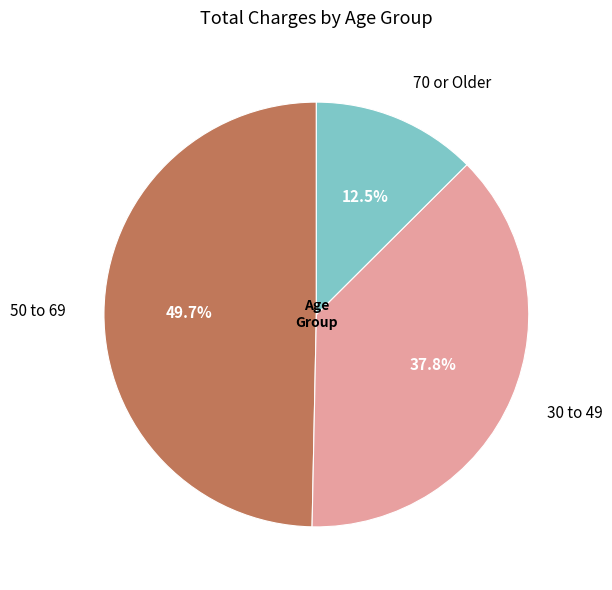

Rank the categories by value from lowest to highest.

70 or Older, 30 to 49, 50 to 69